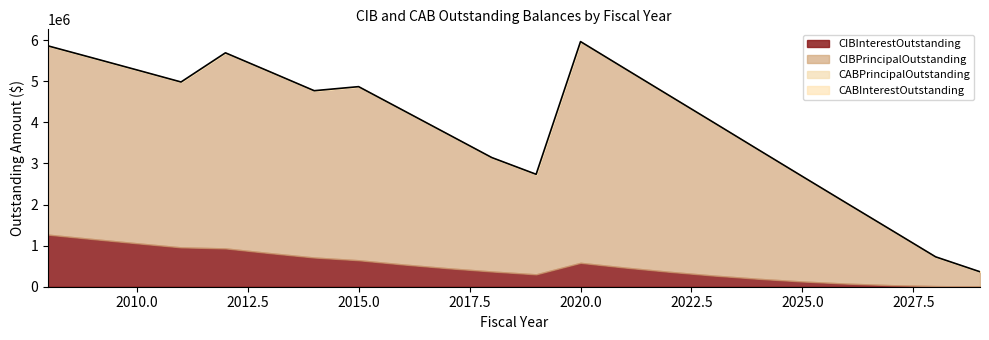

True or false: CABPrincipalOutstanding has more than 2 interior local peaks.

False